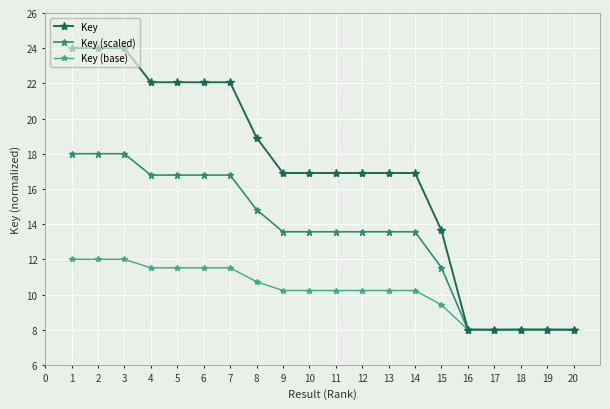

Rank the series by their maximum value, from lowest to highest.

Key (base), Key (scaled), Key